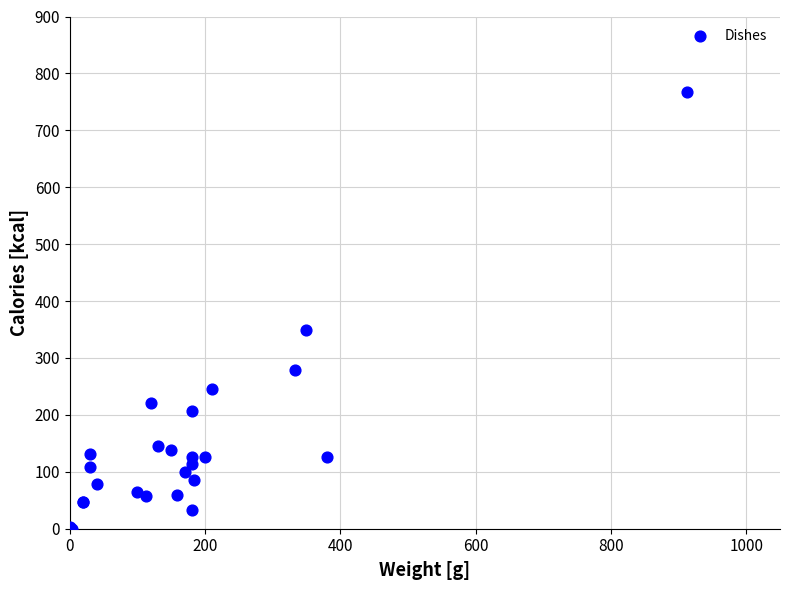

What Y value in the scatter plot is closest to 383?

349.8